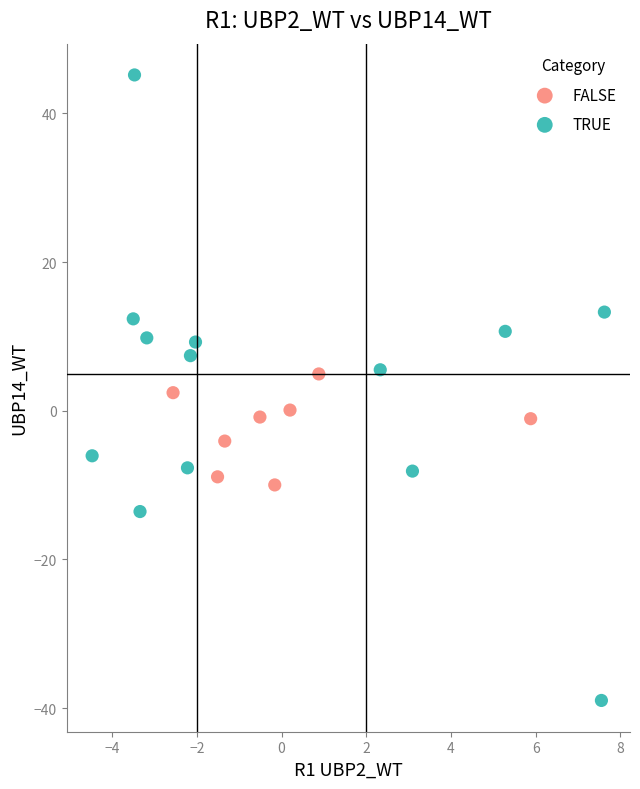

Which series contains the lowest Y value?

TRUE